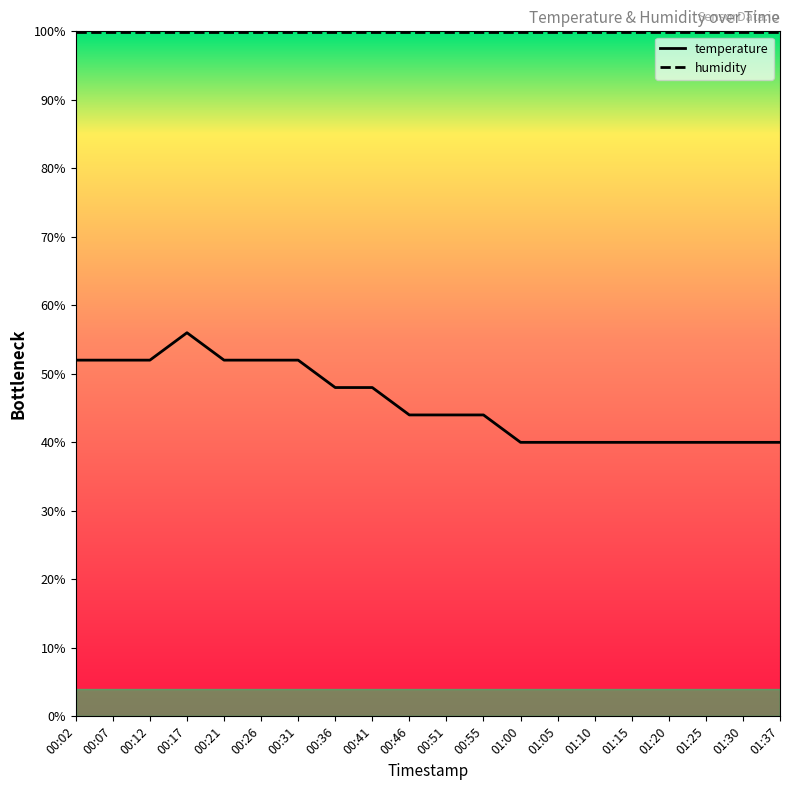

What position from the right is 01:10?

6